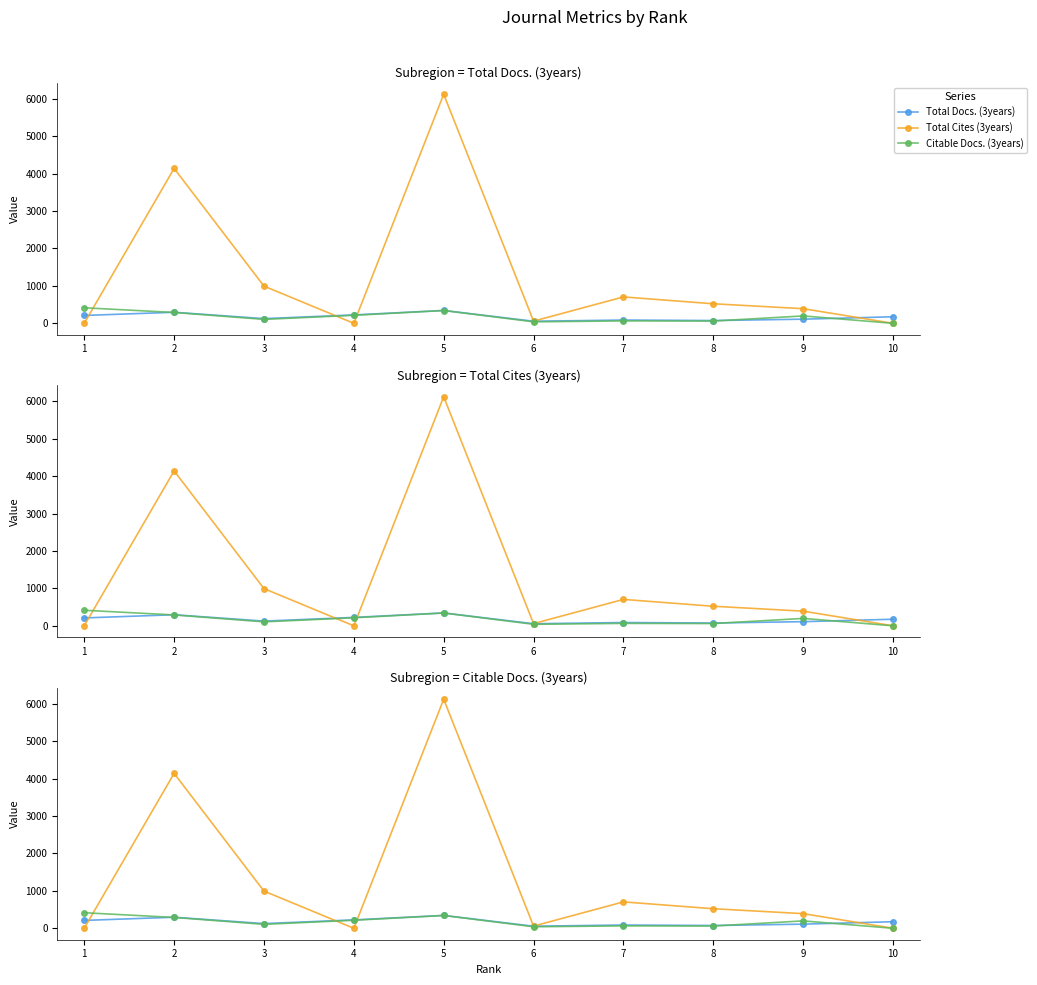

Which category has the lowest value across all series?

1